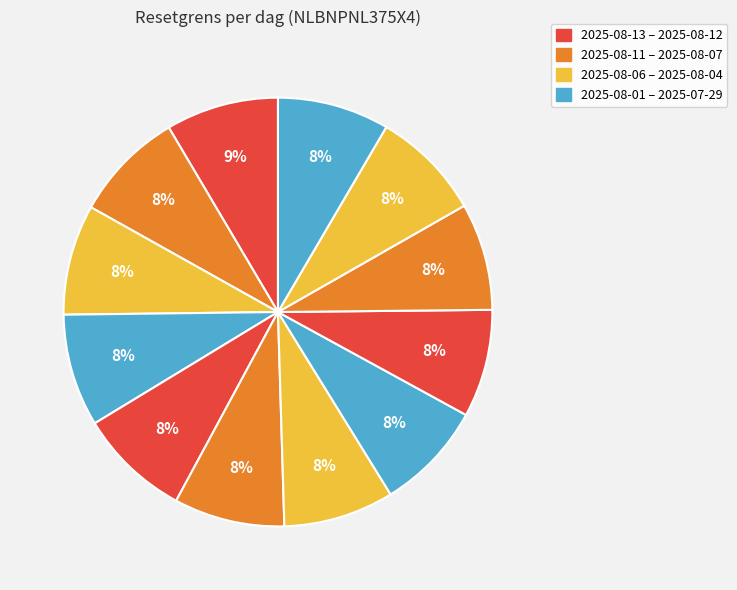

Which category has the biggest portion of the pie?

2025-08-13